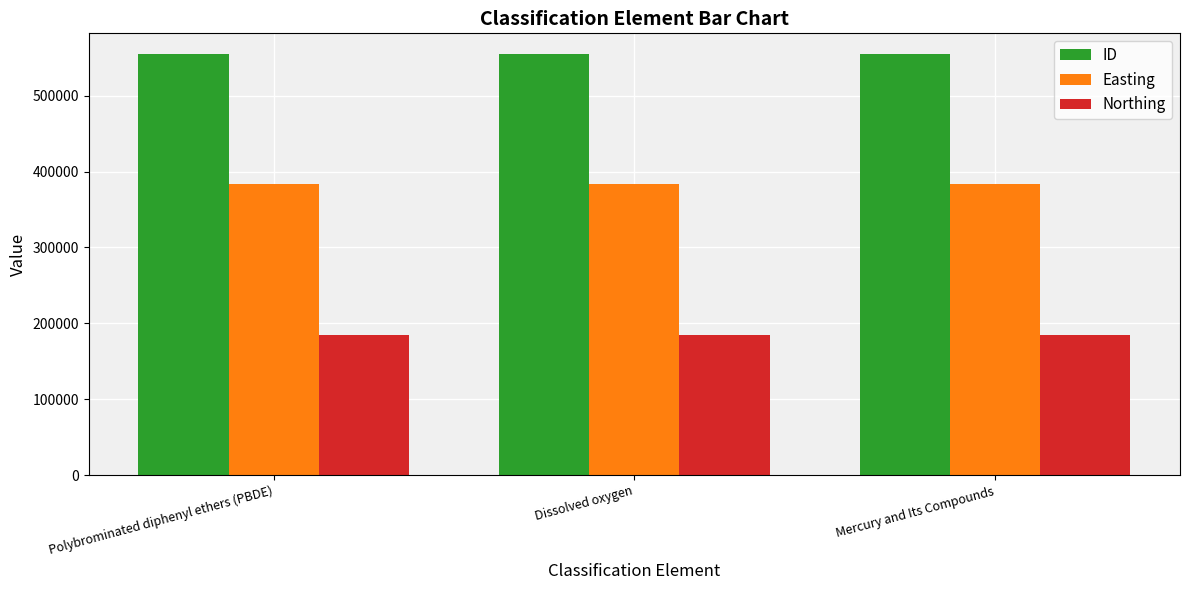

The Northing series shows 184610 at Polybrominated diphenyl ethers (PBDE). True or false?

True